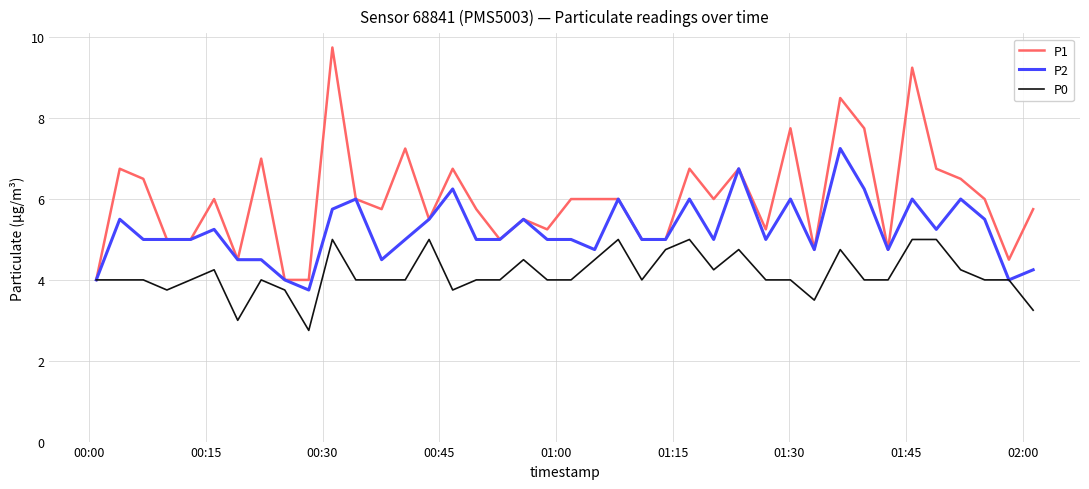

Which series has the largest total across all categories?

P1